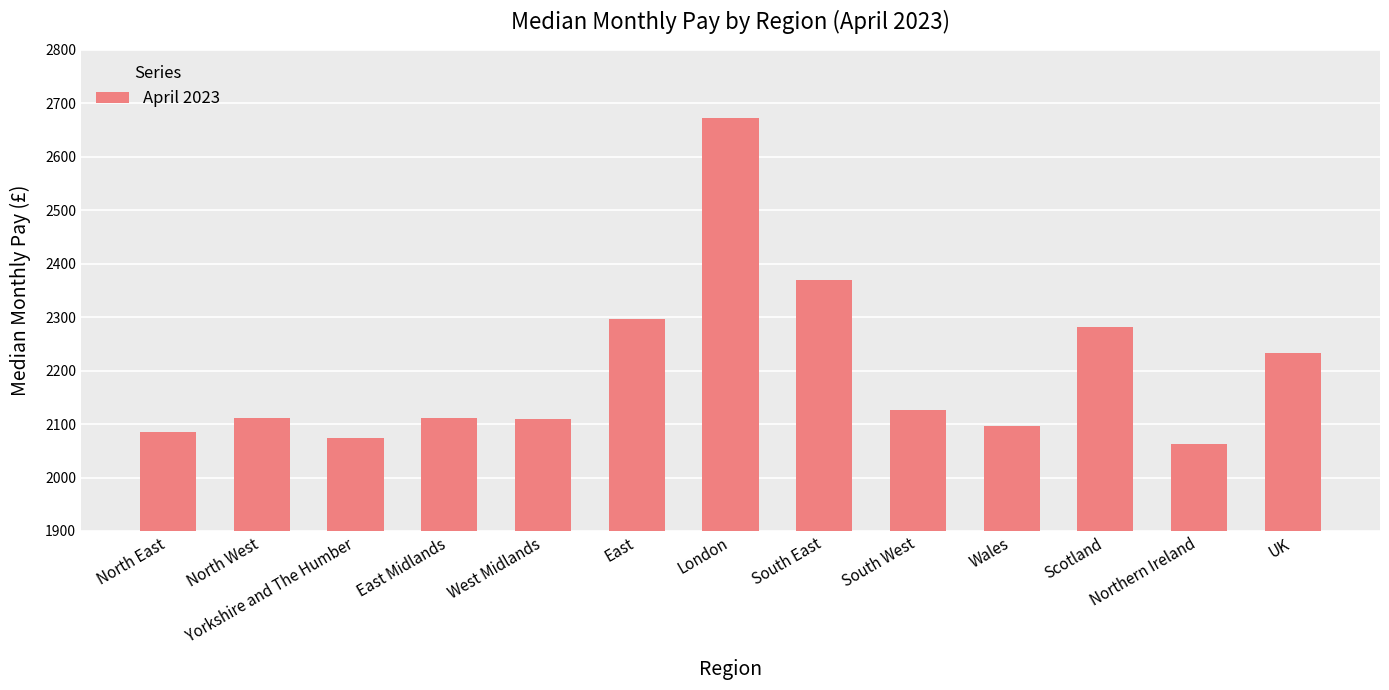

What is the sum of the values at North East and London?

4758